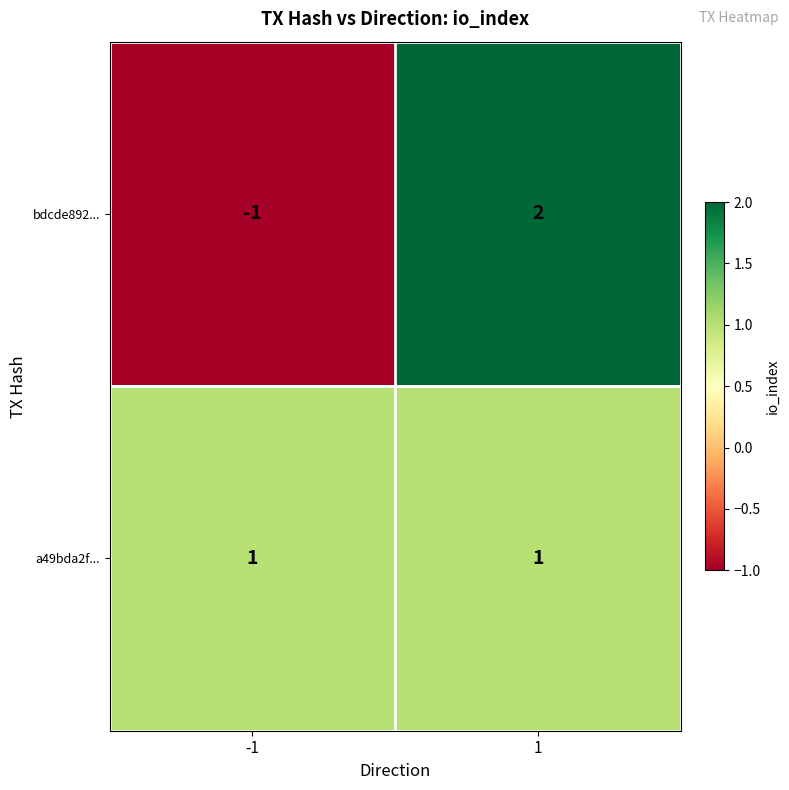

Which series has the largest range (max minus min)?

bdcde892...